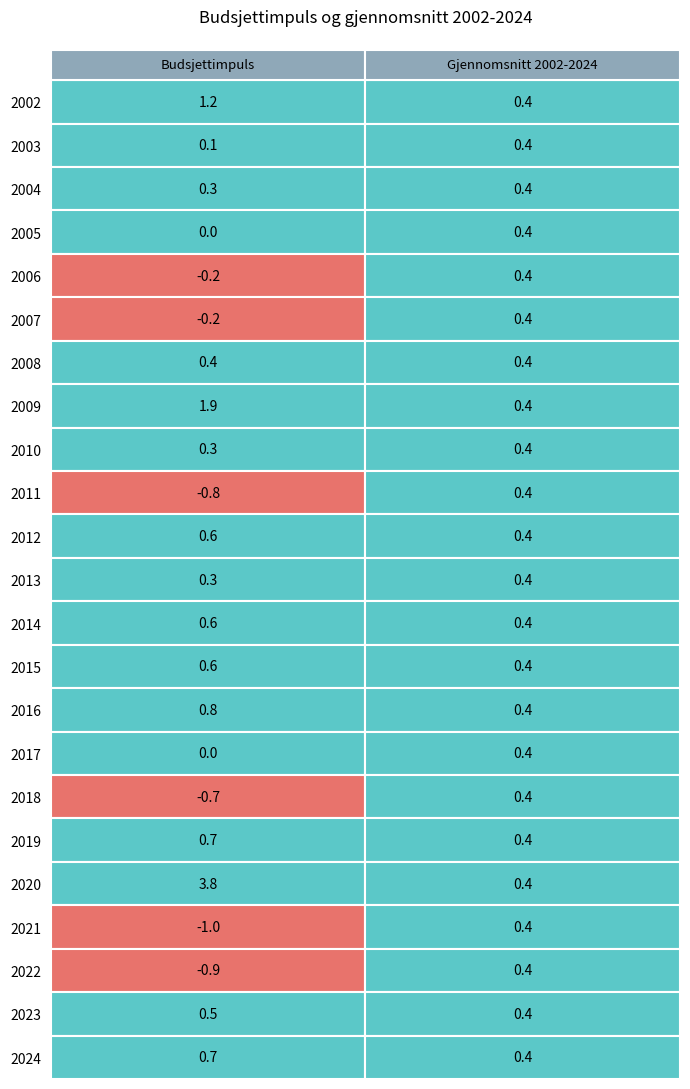

Is it true that 2007 equals 0.4 at 1?

True